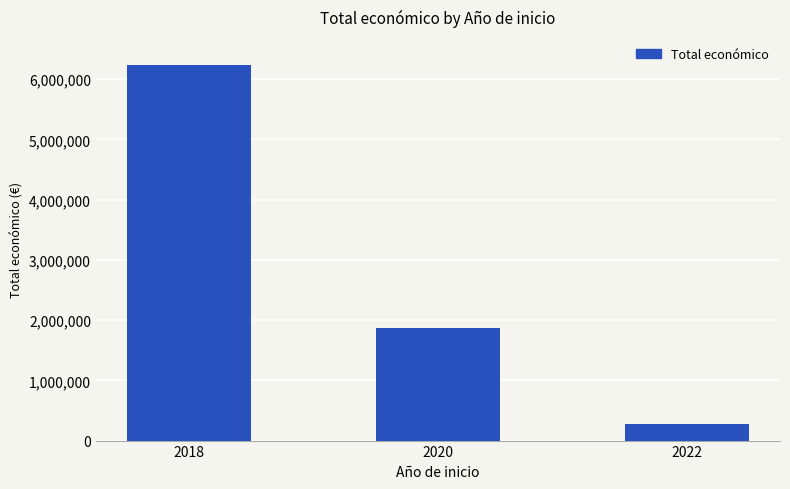

Approximately how many times larger is the value at 2020 compared to 2022?

6.8